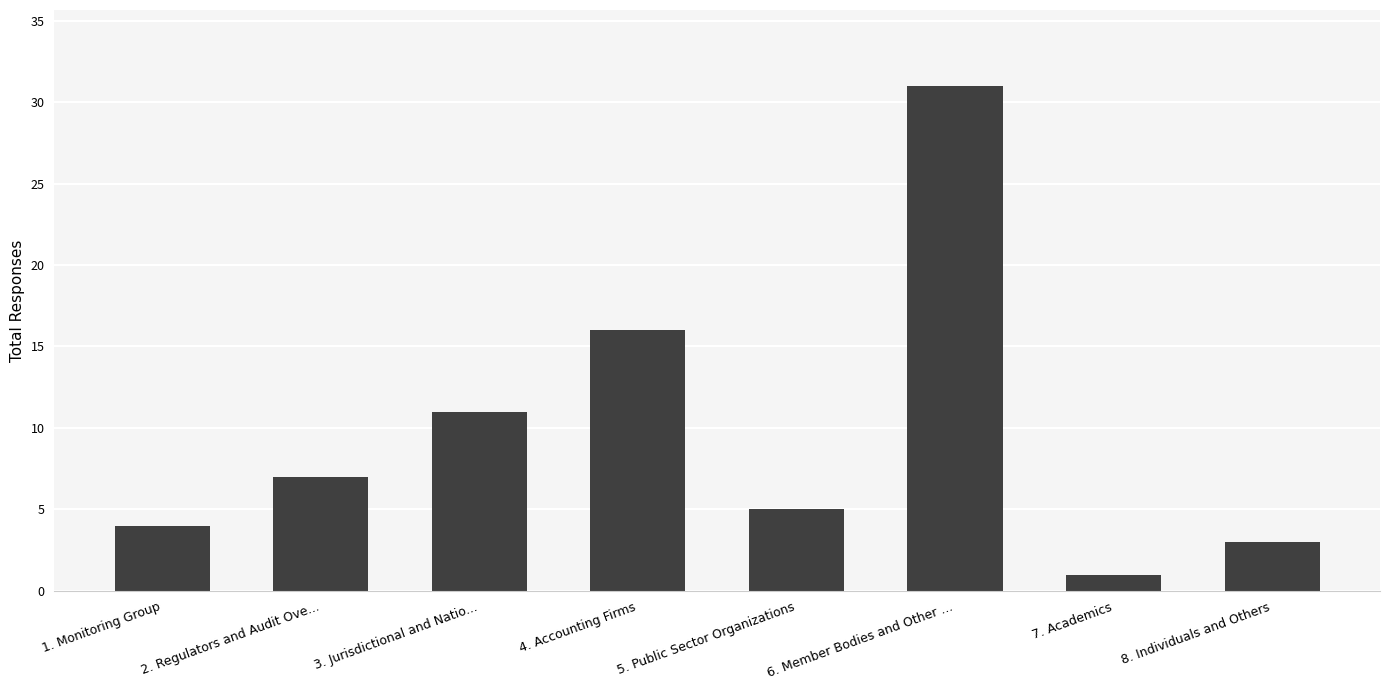

Approximately how many times larger is the value at 2. Regulators and Audit Ove... compared to 8. Individuals and Others?

2.3